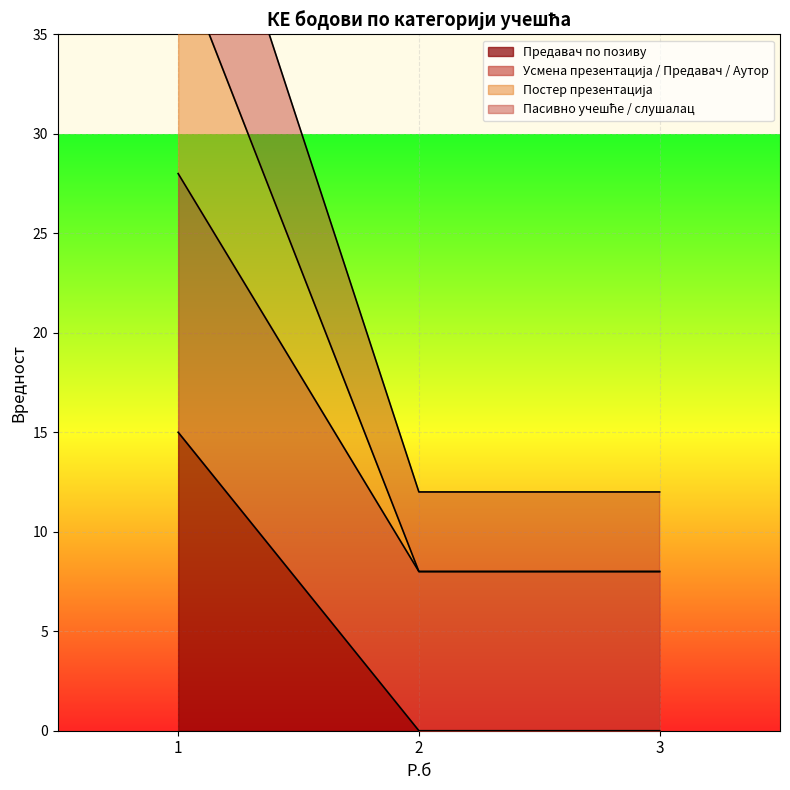

Is it true that Пасивно учешће / слушалац equals 39 at 1?

True